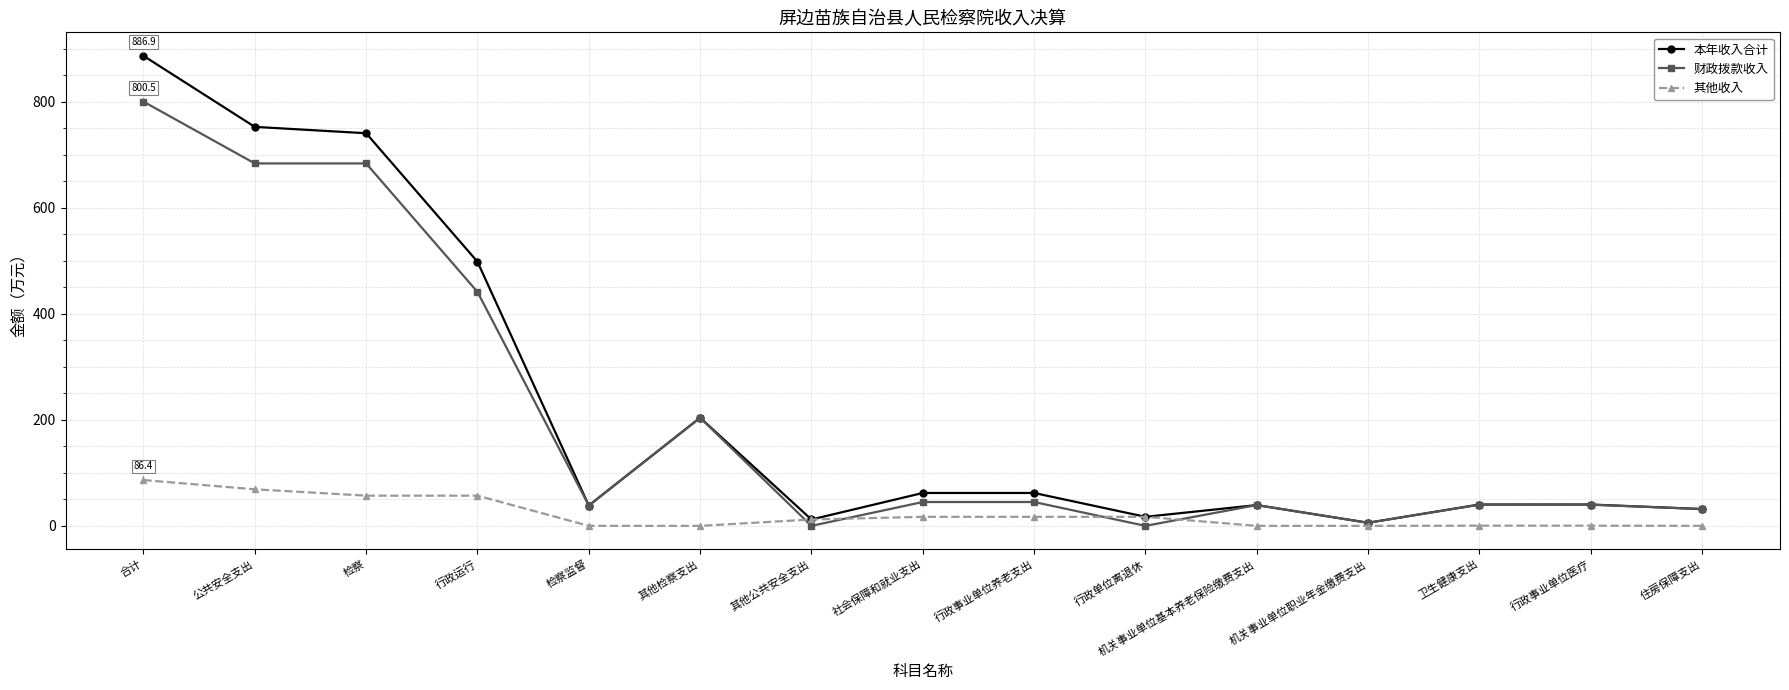

The value of 其他收入 at 机关事业单位职业年金缴费支出 is 0.0. True or false?

True